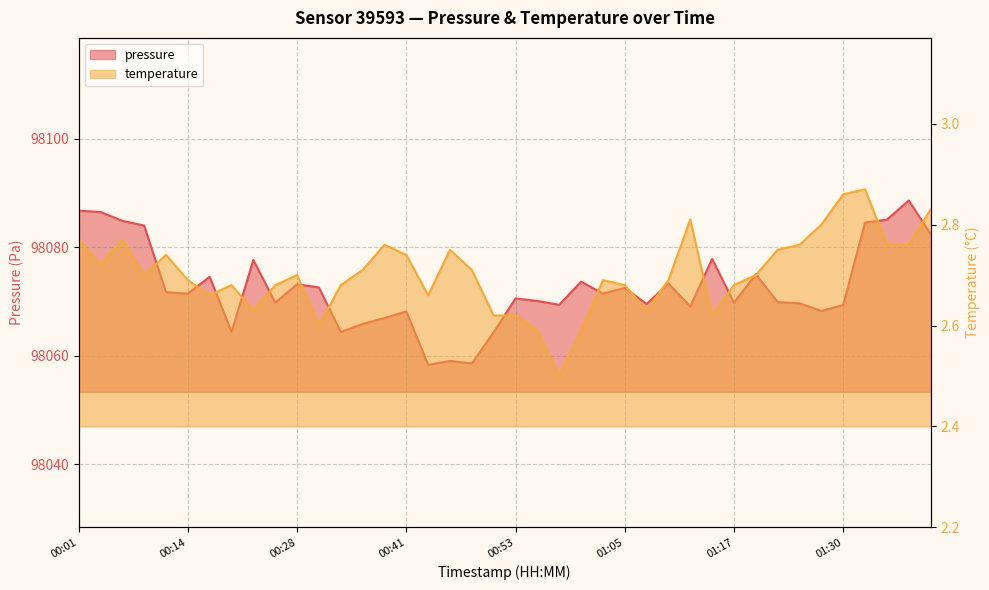

What is the sum of the values at 01:27 and 00:55?

196138.3